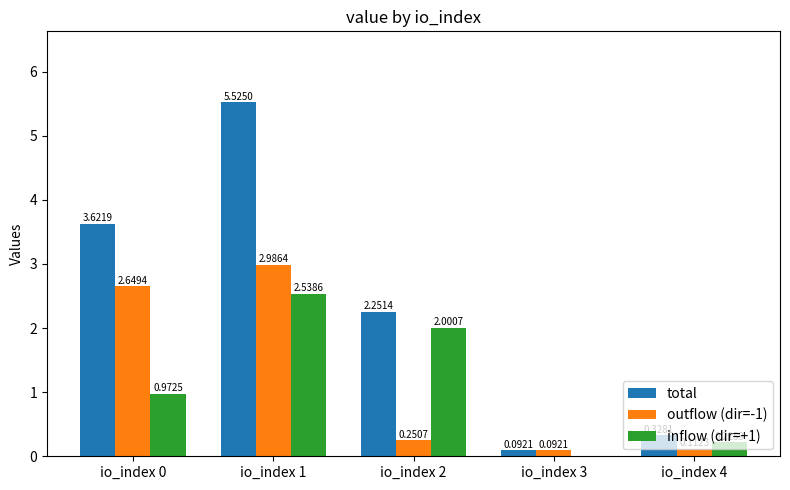

Which series has the widest spread of values?

total